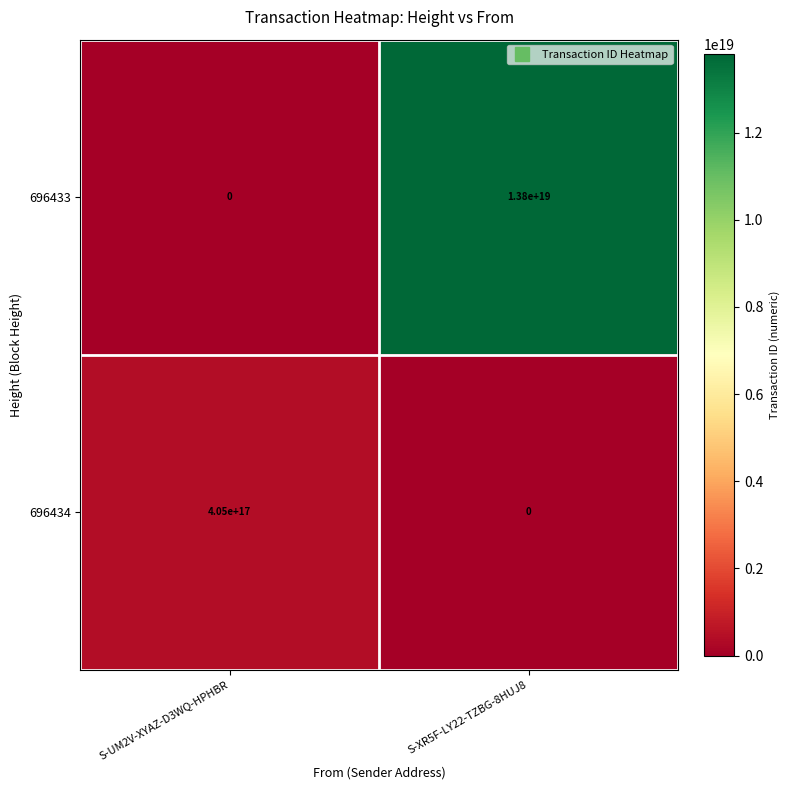

At which label is 696434 closest to 202500000000000000?

S-UM2V-XYAZ-D3WQ-HPHBR